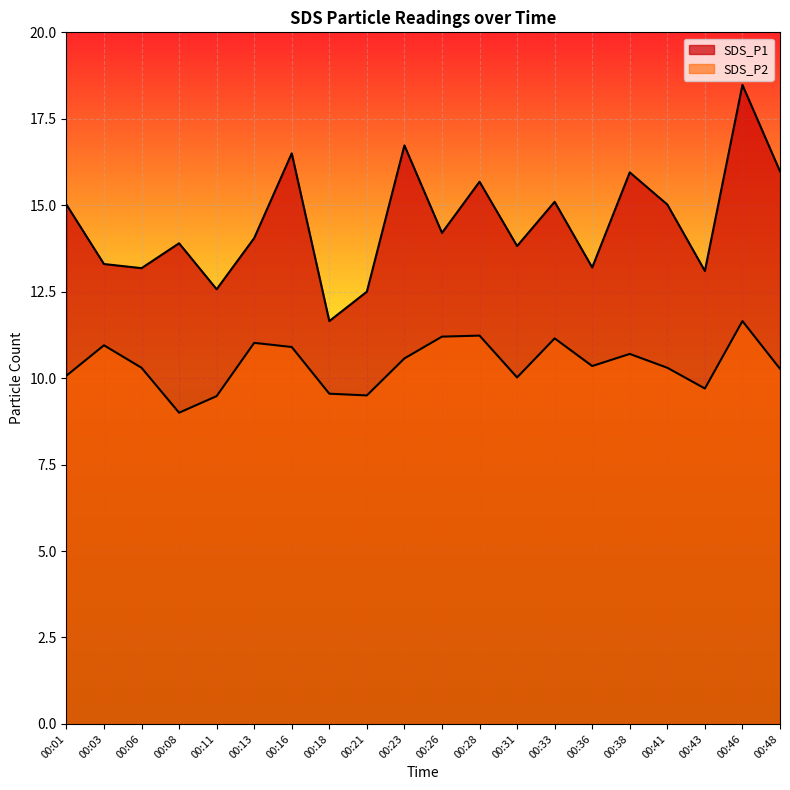

Rank the series at 00:28 from highest to lowest value.

SDS_P1, SDS_P2